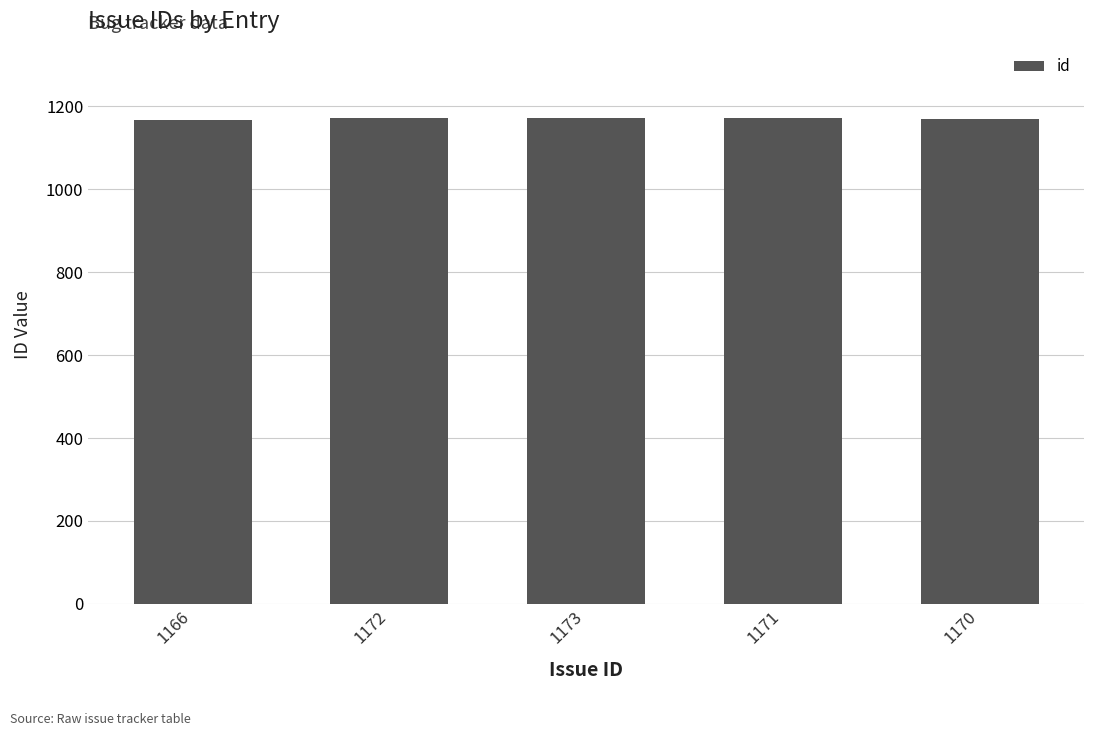

Are the bars horizontal?

No